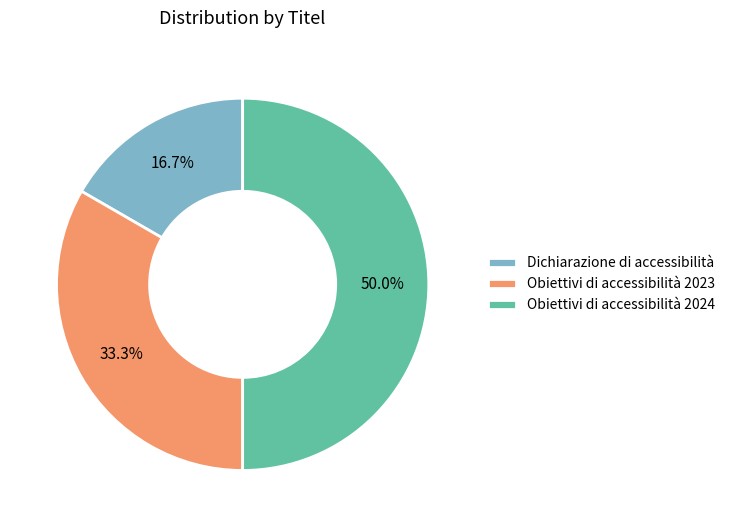

What is the total percentage of Obiettivi di accessibilità 2024 and Obiettivi di accessibilità 2023?

83.3%